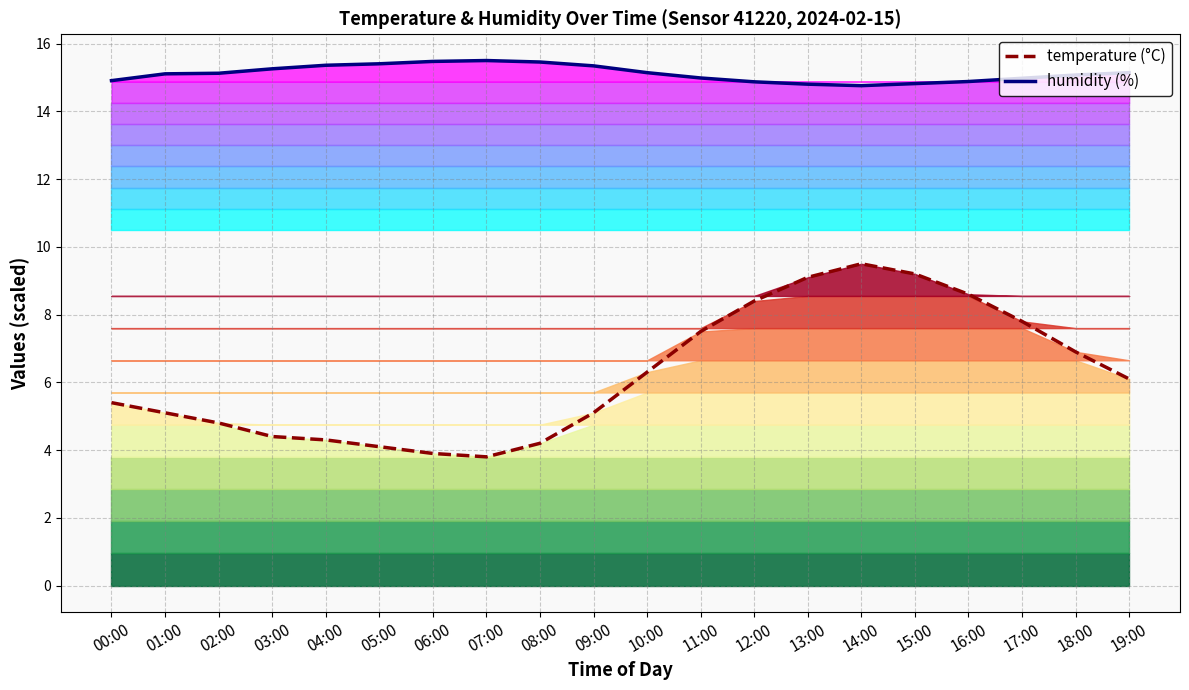

What is the label of the 11th point from the right?

09:00